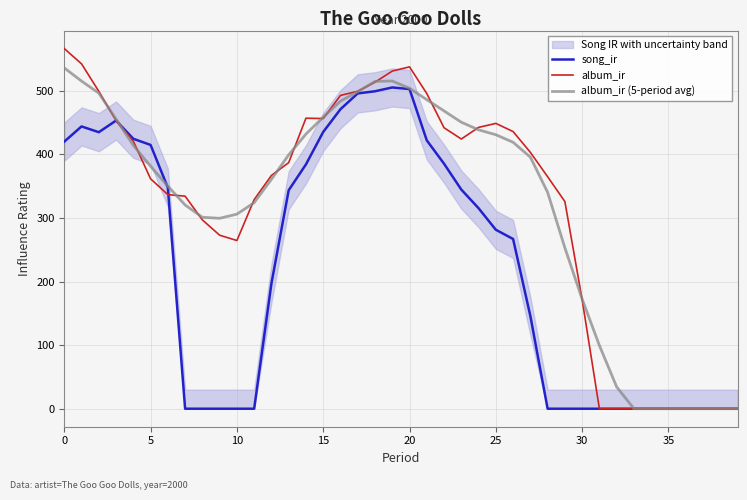

What is the maximum value for song_ir?

505.4